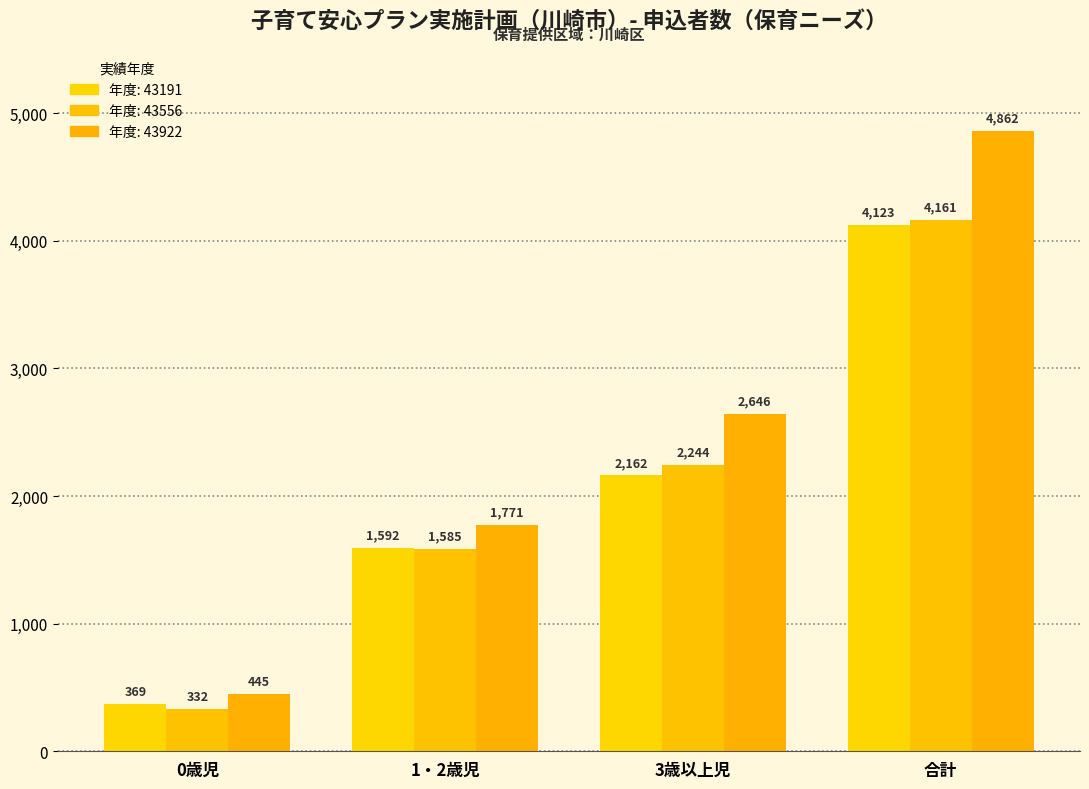

How many groups of bars are there?

4